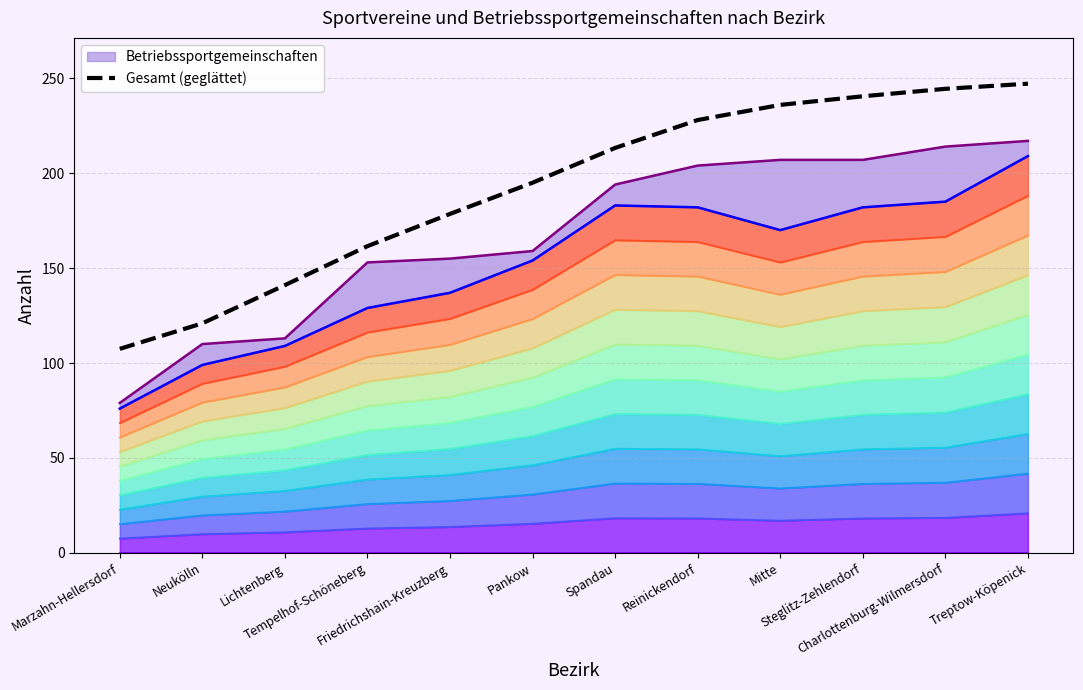

Read the value at Neukölln.

120.9